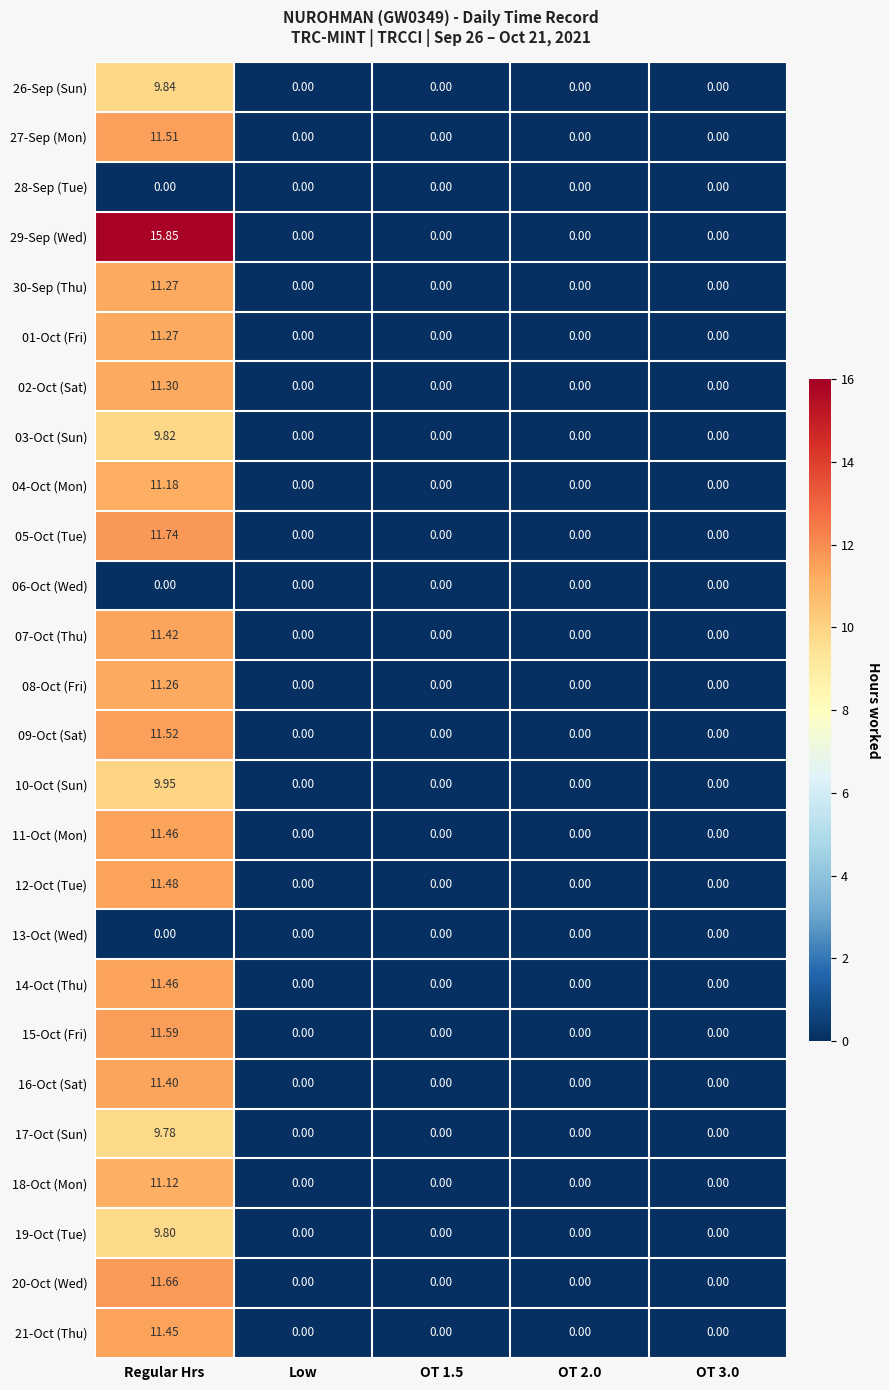

Which category has the highest value in the 10-Oct (Sun) series?

Regular Hrs